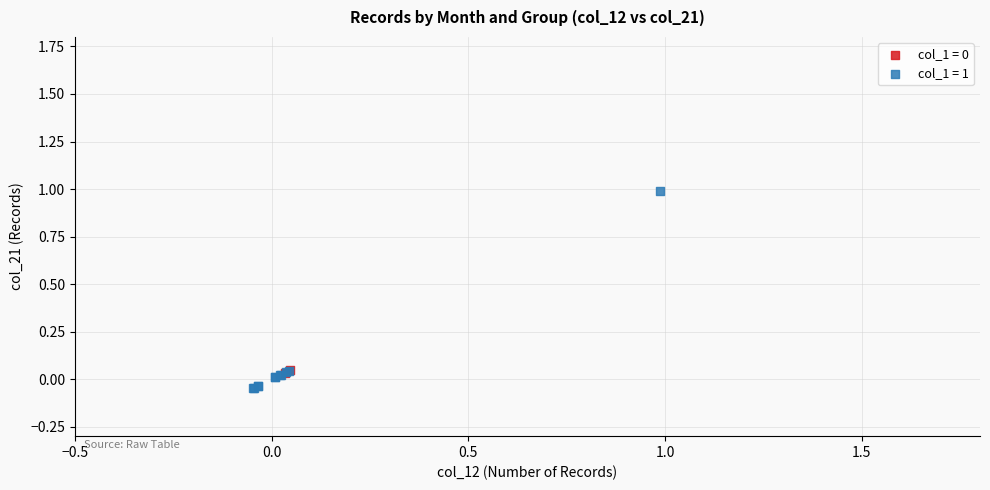

Which series has the largest Y range (max minus min)?

col_1 = 1